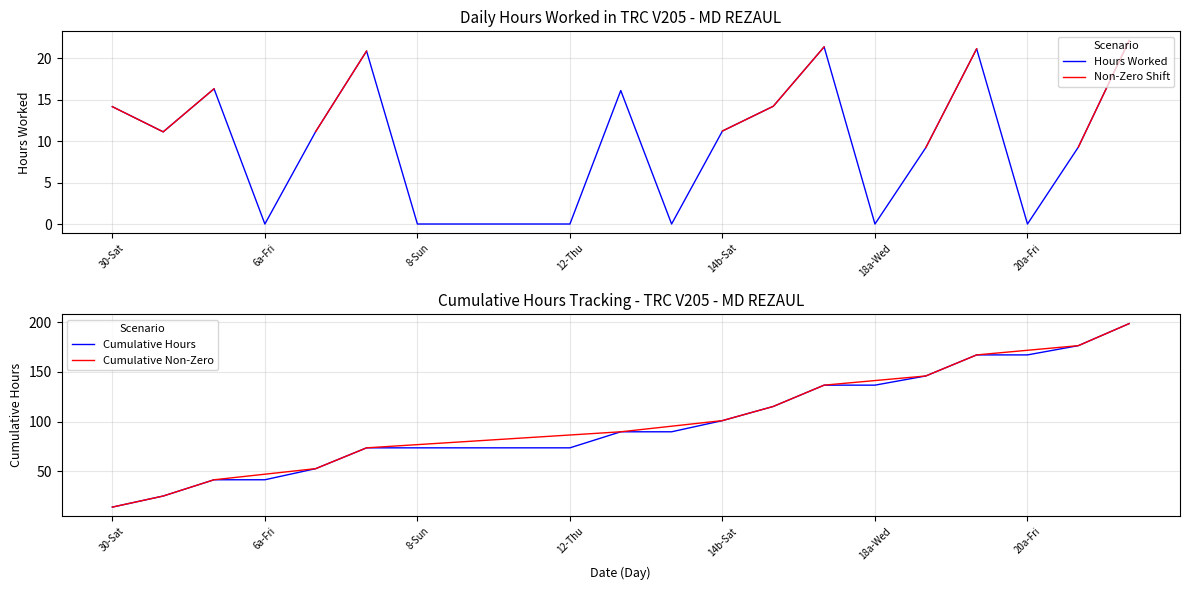

Where does the data first go above 11?

30-Sat